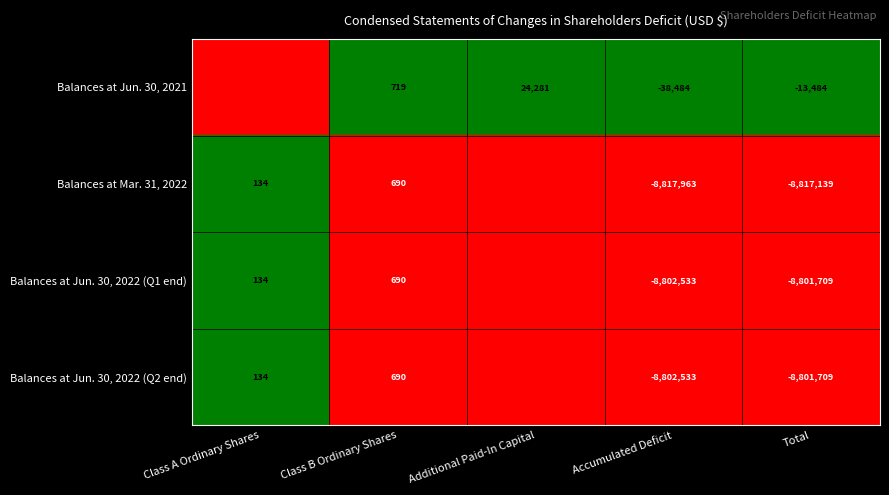

The Balances at Jun. 30, 2022 (Q2 end) series shows -8802533 at Accumulated Deficit. True or false?

True